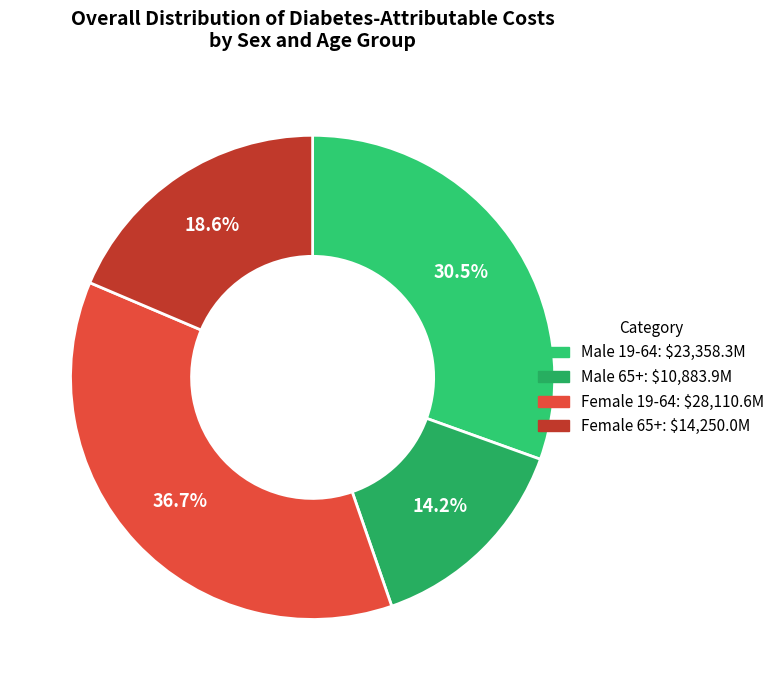

True or false: Male 65+ accounts for 21% of the total.

False